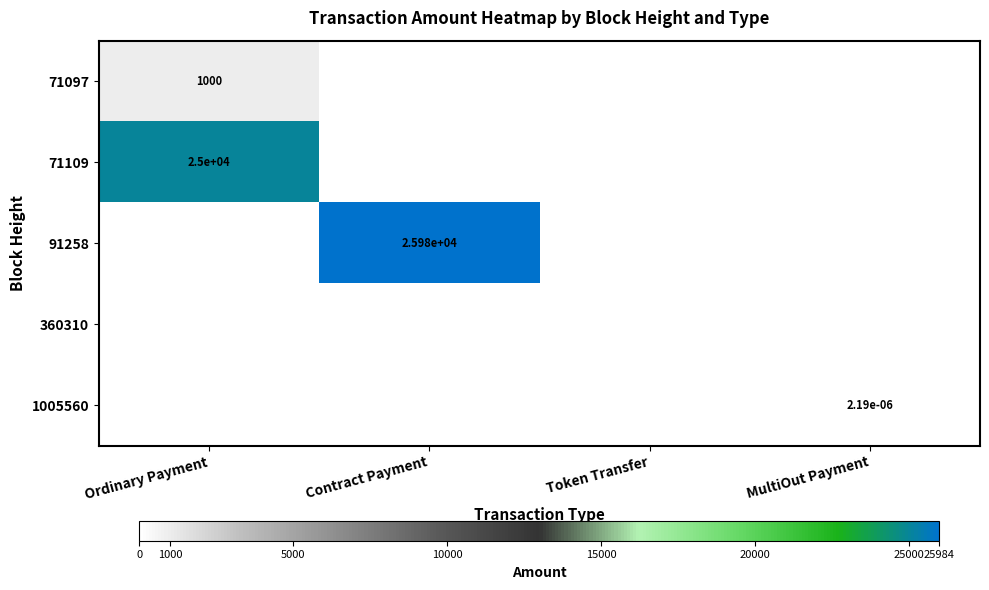

Is it true that 91258 equals 13725.3 at Contract Payment?

False